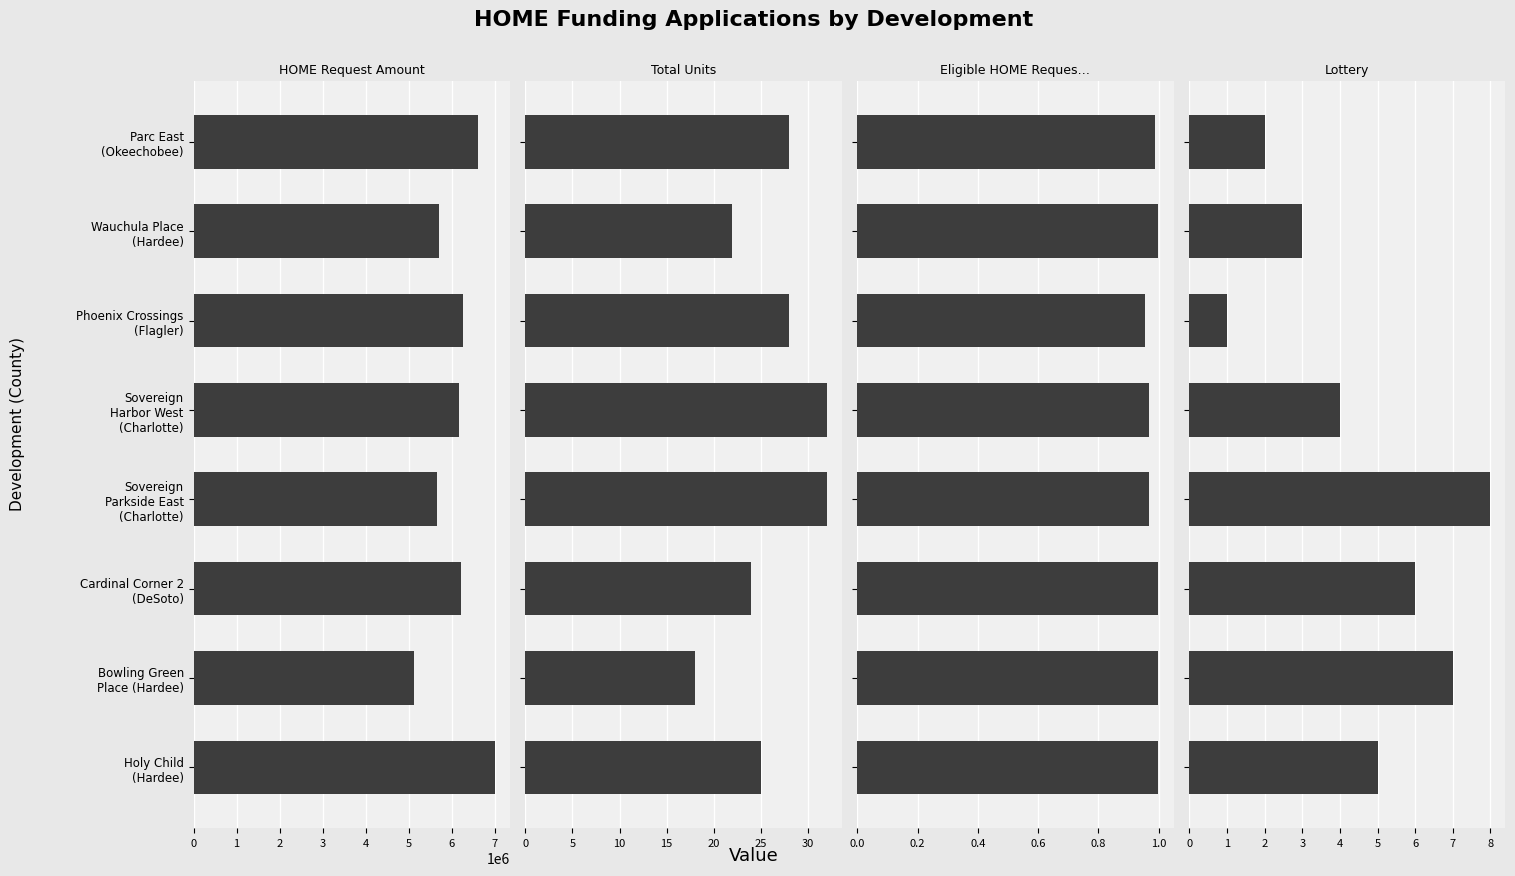

What is the value of the Total Units bar at the 4th from the left?

32.0